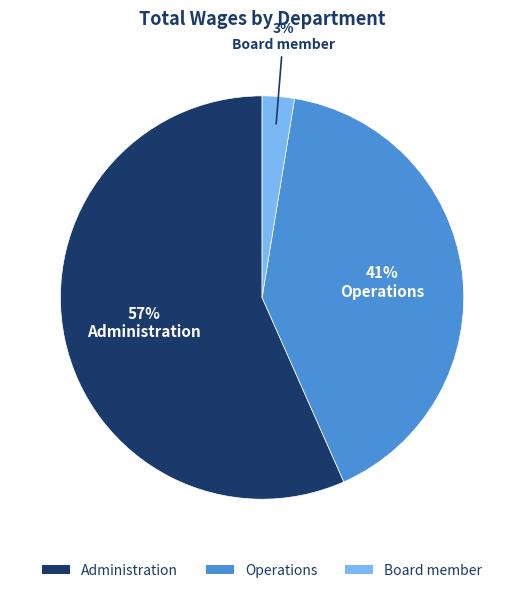

Does any single category account for the majority?

Yes